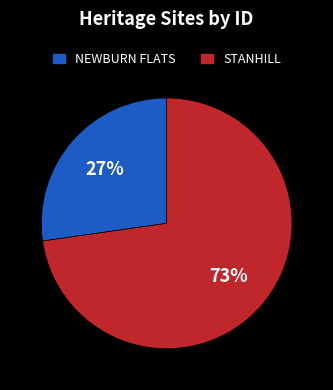

To the nearest percent, what percentage of the pie is STANHILL?

73%